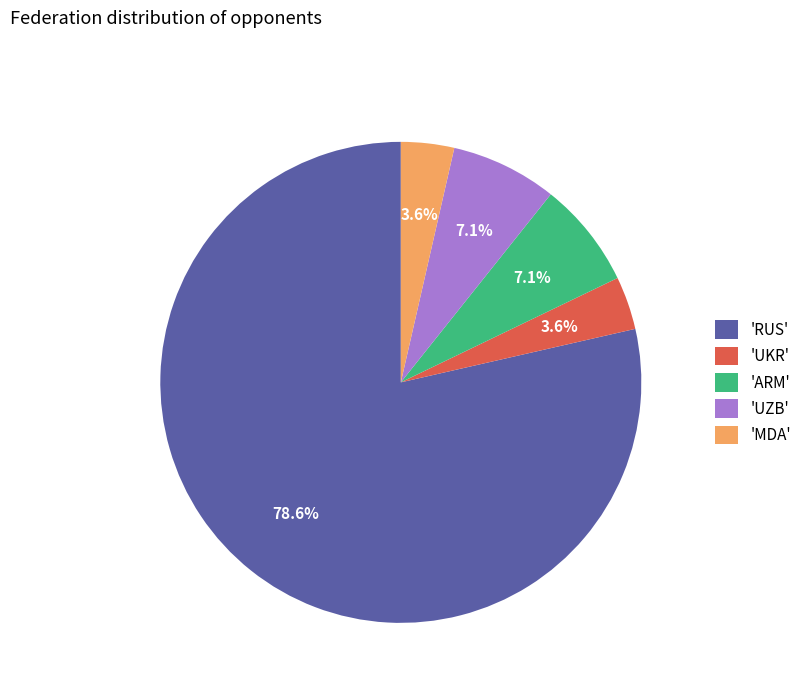

Which slice represents more than half of the pie?

'RUS'